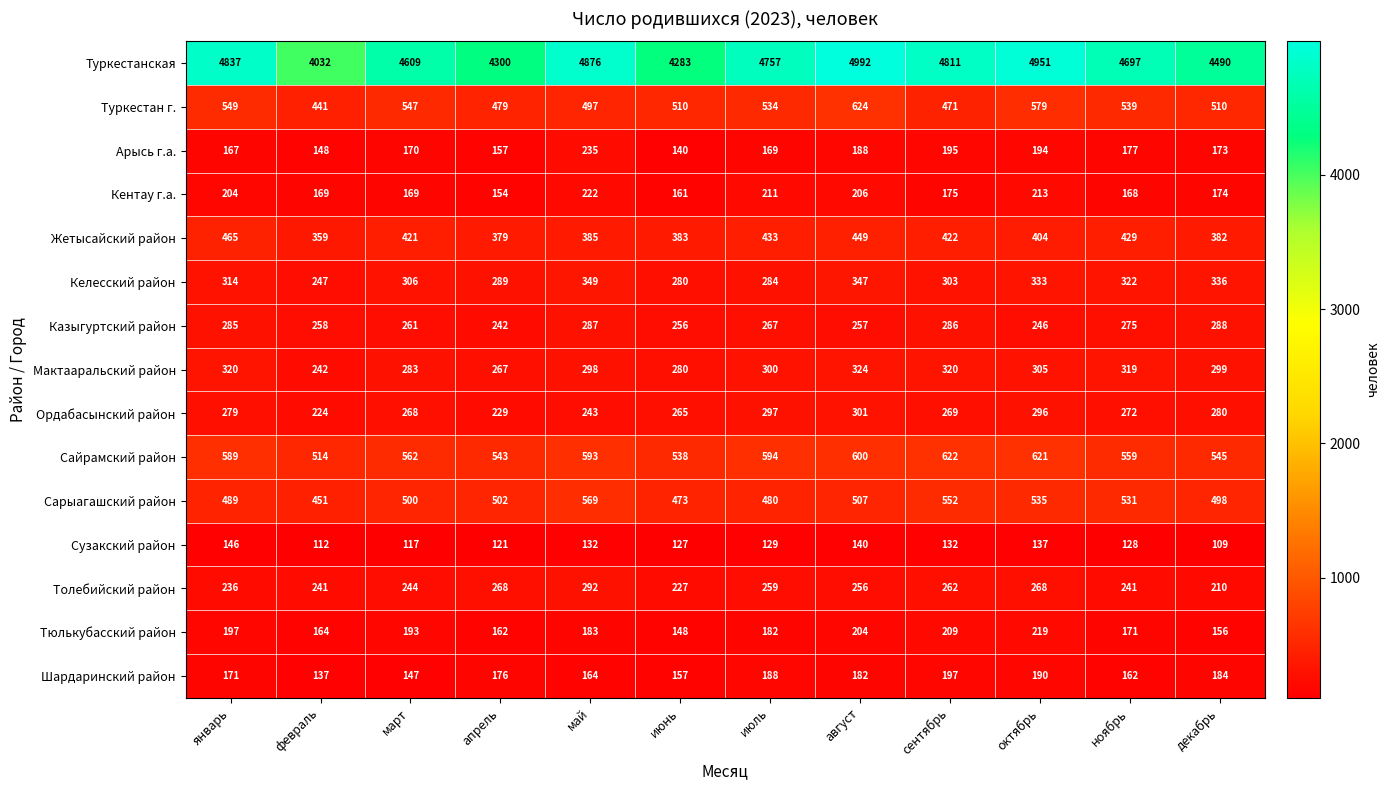

Which series has the largest total across all categories?

Туркестанская